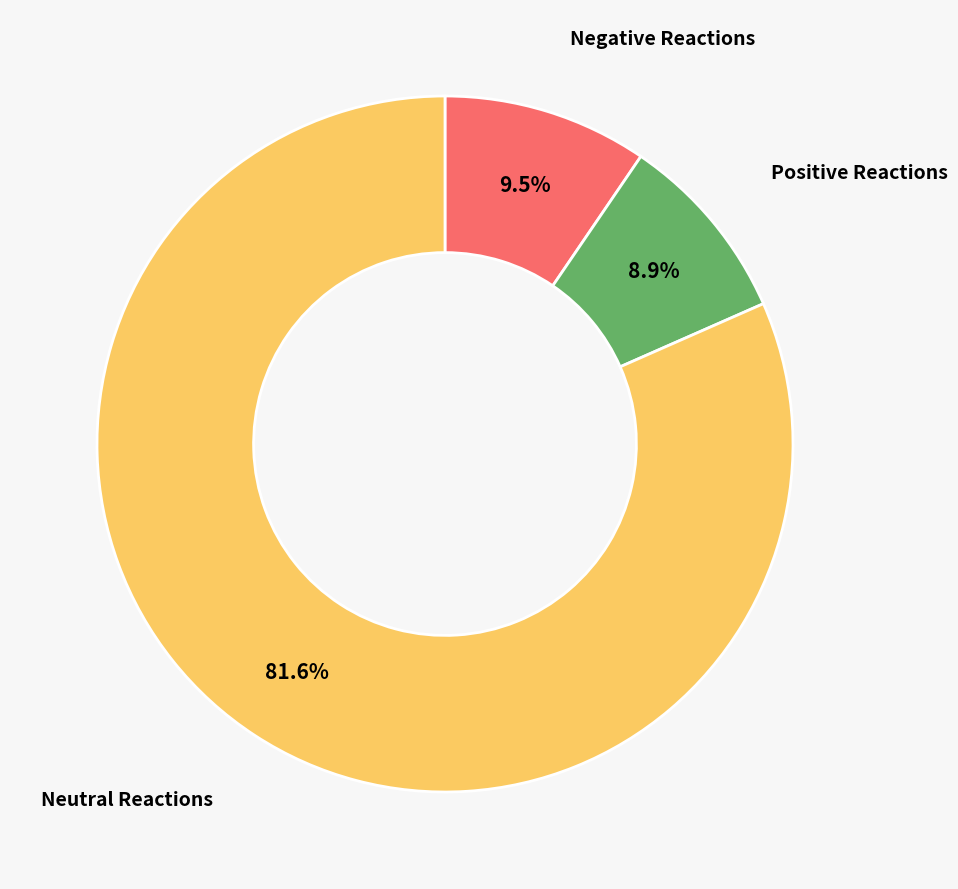

Which category has the smallest portion of the pie?

Positive Reactions